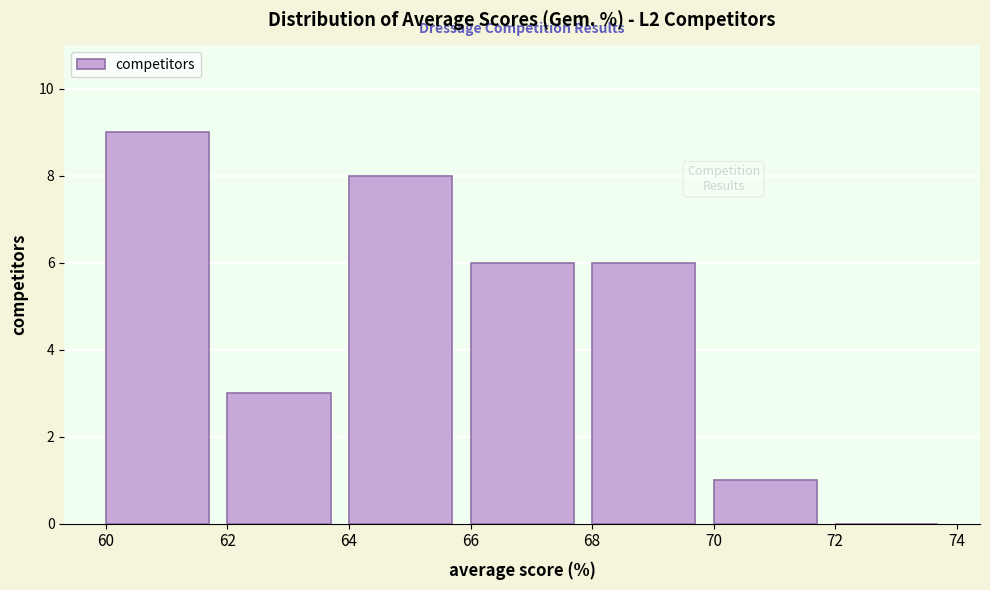

Over which range of the x-axis is the bar tallest?

60 to 62